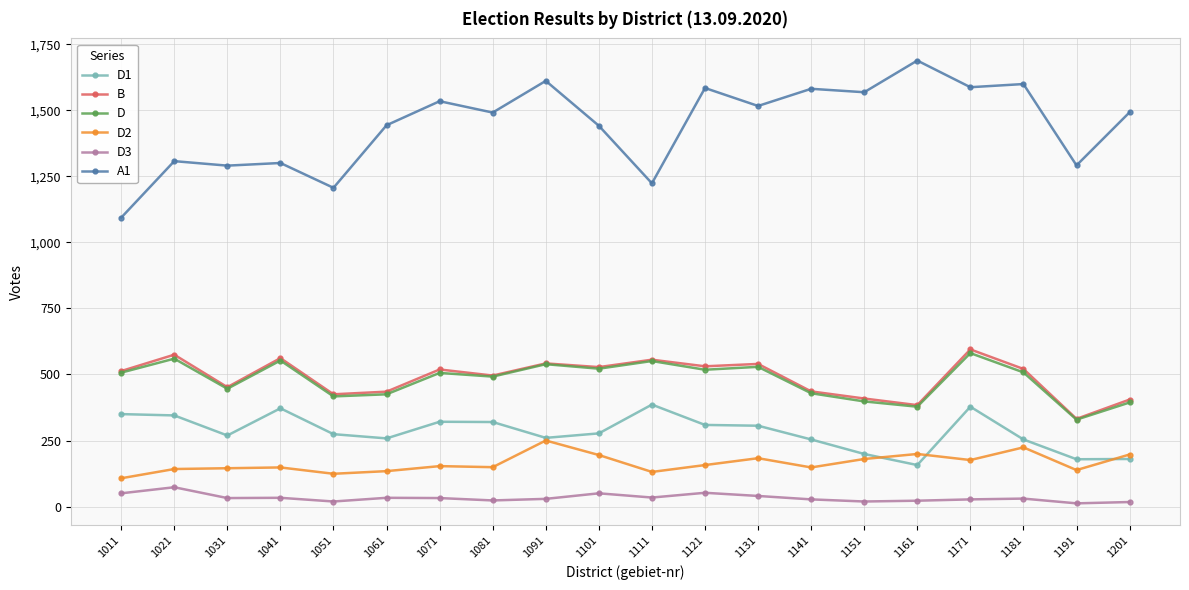

What is the difference between the maximum and second lowest values in the A1 series?

482